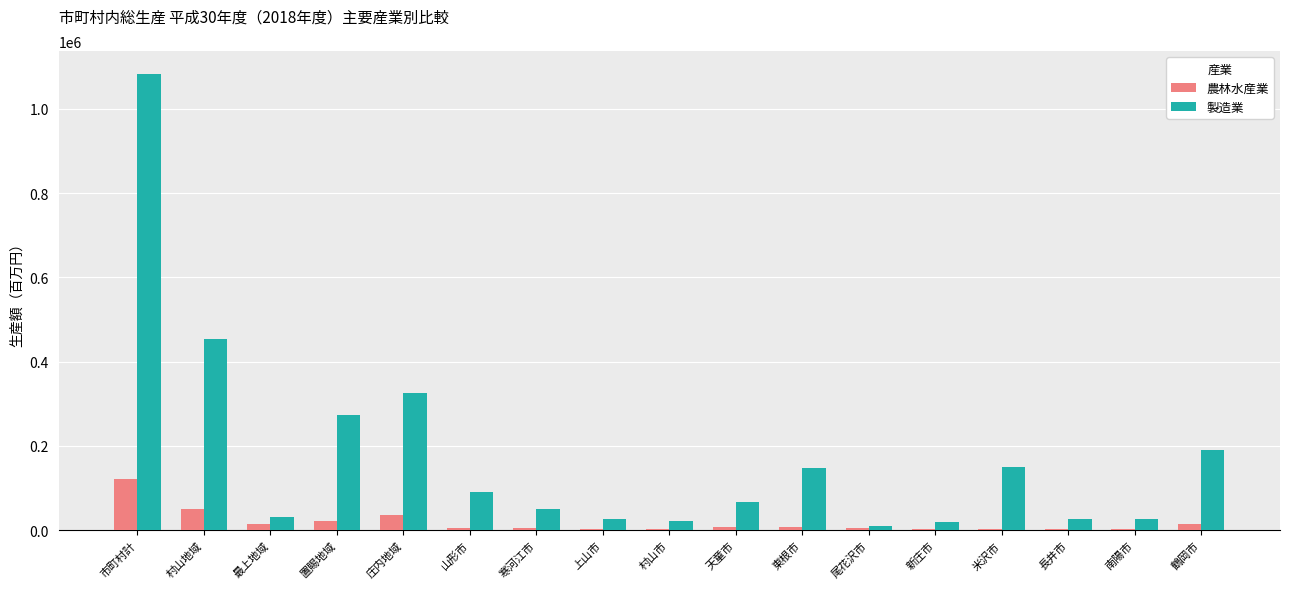

Is the value of 農林水産業 at 庄内地域 greater than the value of 製造業 at 市町村計?

No